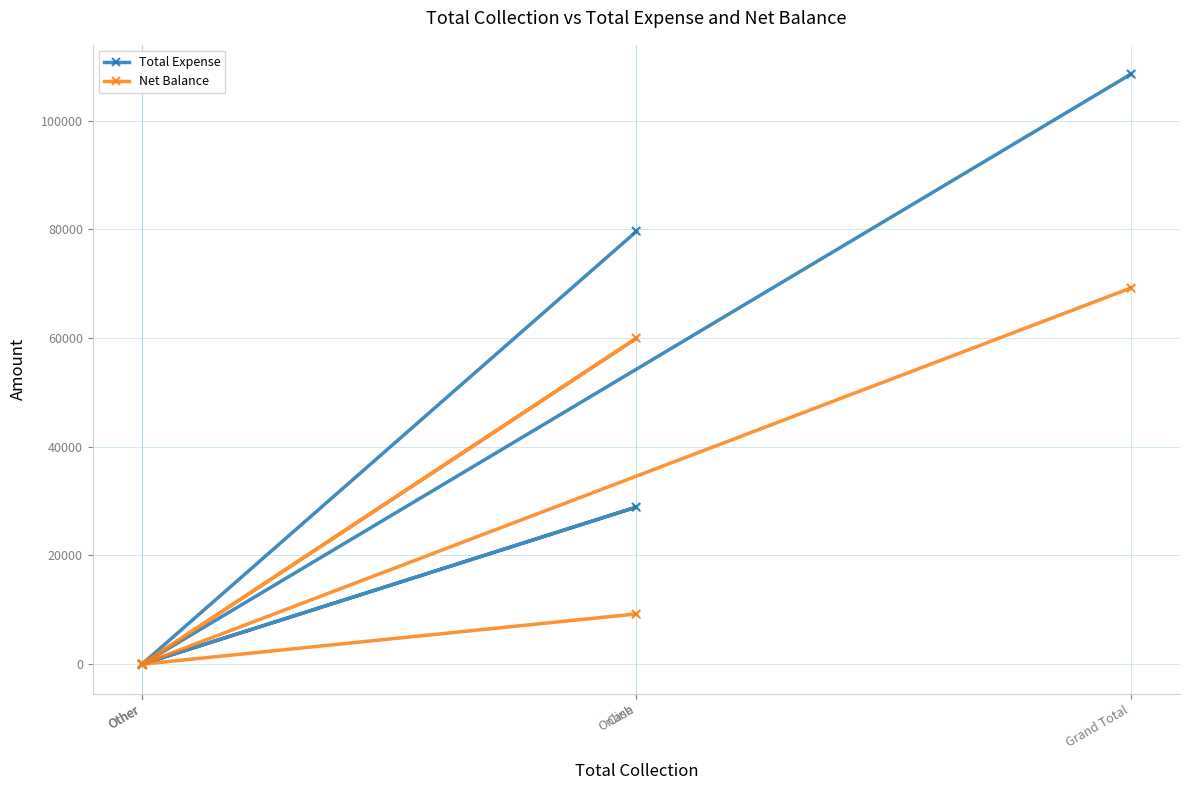

What are all the series names shown in the legend?

Total Expense, Net Balance